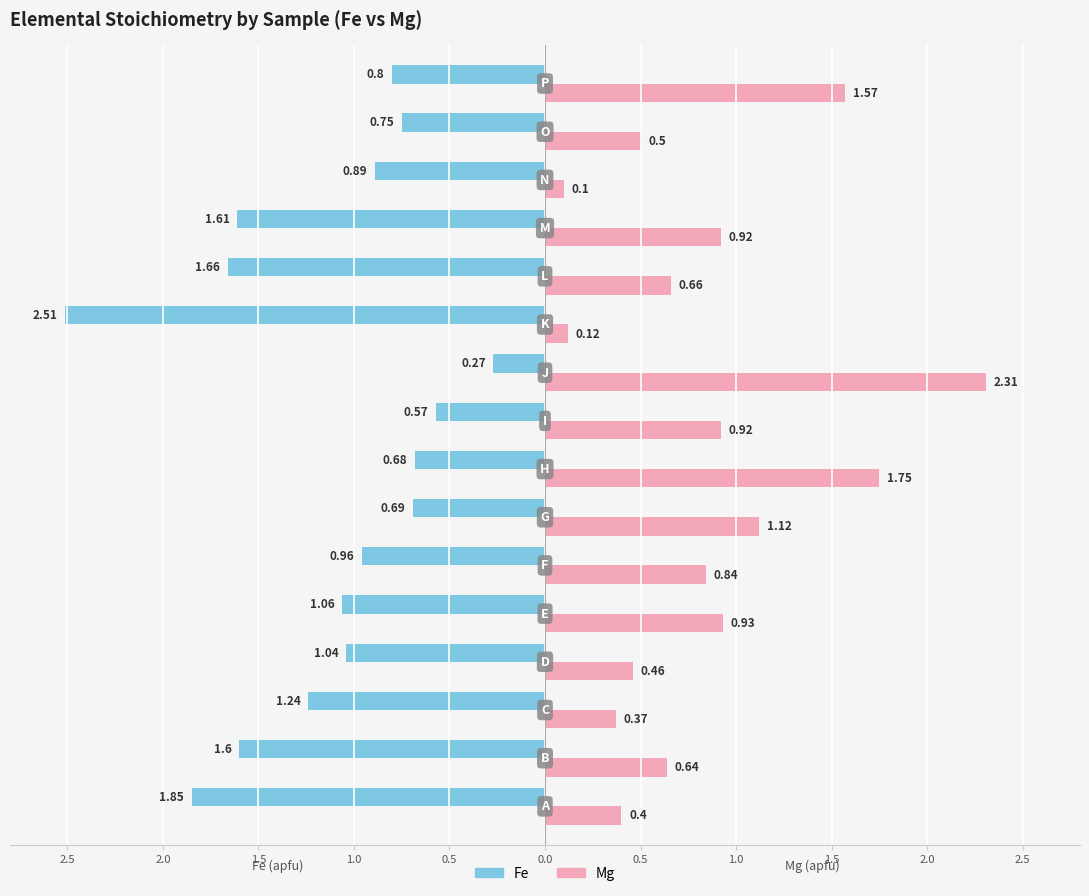

Reading left to right, extract all data points from this chart.

Fe: -1.9	-1.6	-1.2	-1.0	-1.1	-1.0	-0.7	-0.7	-0.6	-0.3	-2.5	-1.7	-1.6	-0.9	-0.8	-0.8
Mg: 0.4	0.6	0.4	0.5	0.9	0.8	1.1	1.8	0.9	2.3	0.1	0.7	0.9	0.1	0.5	1.6